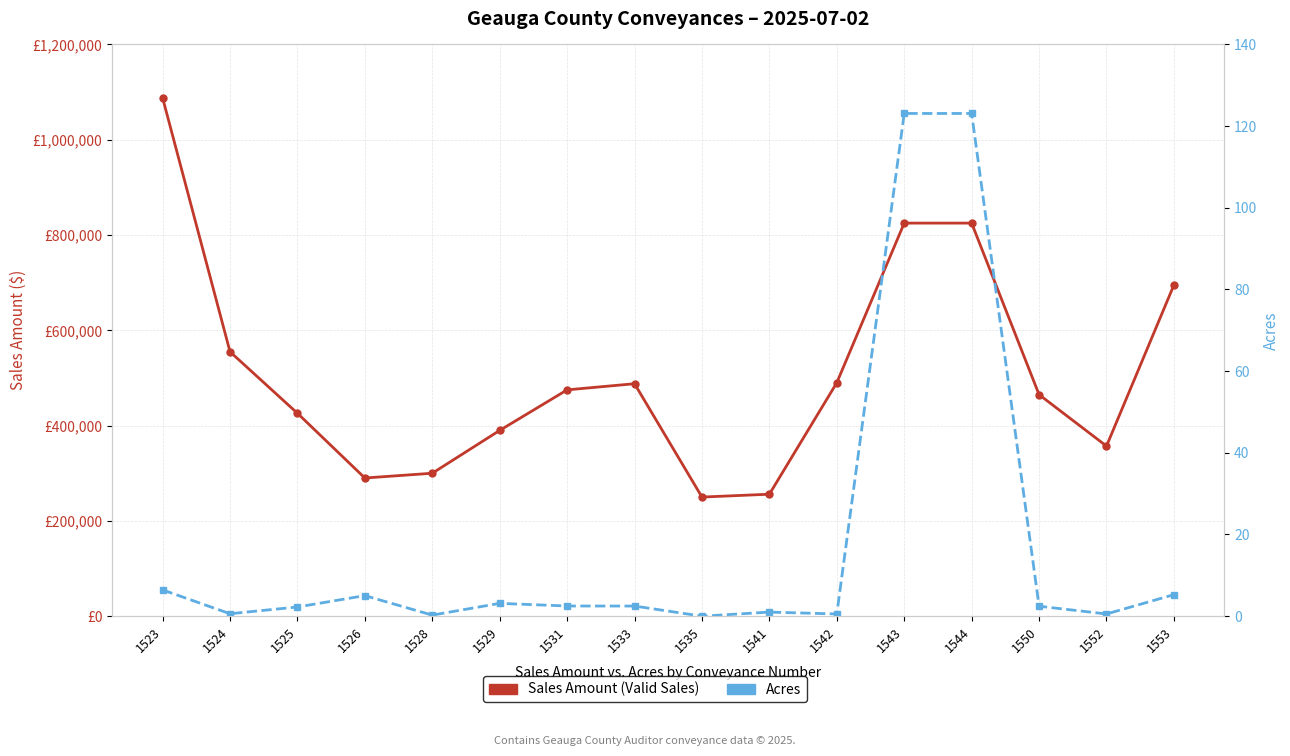

What is the spread (max minus min) of values at 1525?

425897.8